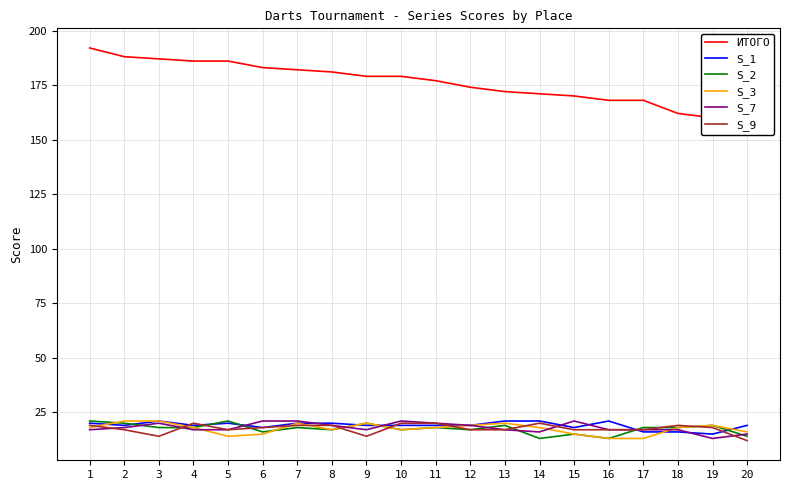

How many interior local peaks does the S_2 series have?

7